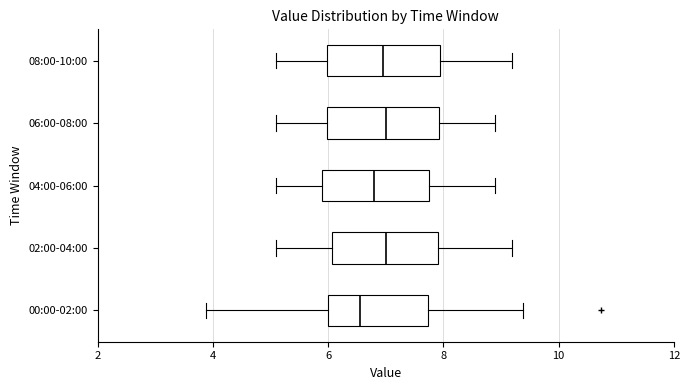

Where does the median line of the box for 04:00-06:00 sit on the x-axis? The values are not printed on the chart, so give them approximately, as read against the axis.

6.8